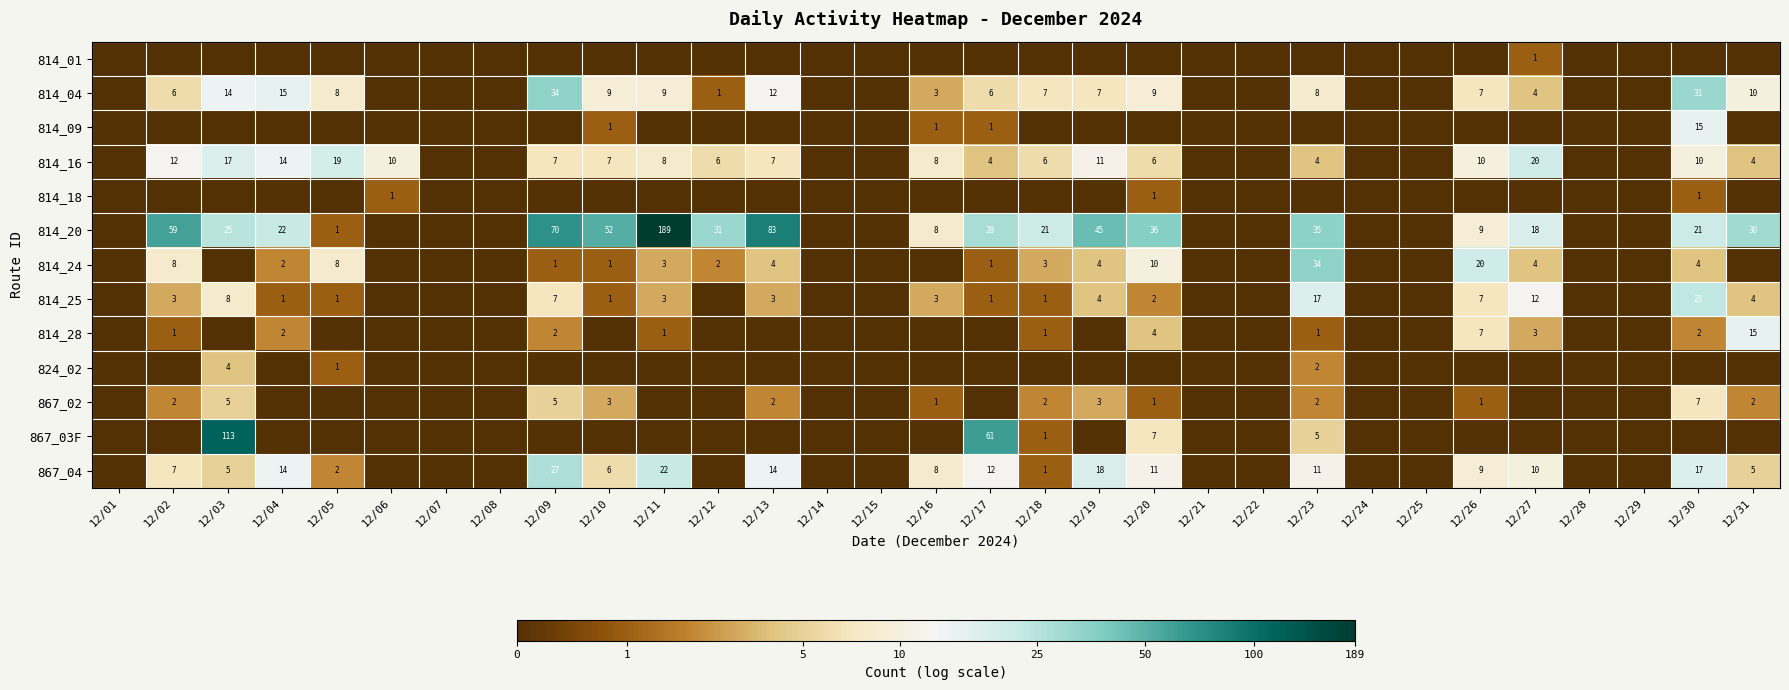

The 814_16 series shows 30 at 12/03. True or false?

False